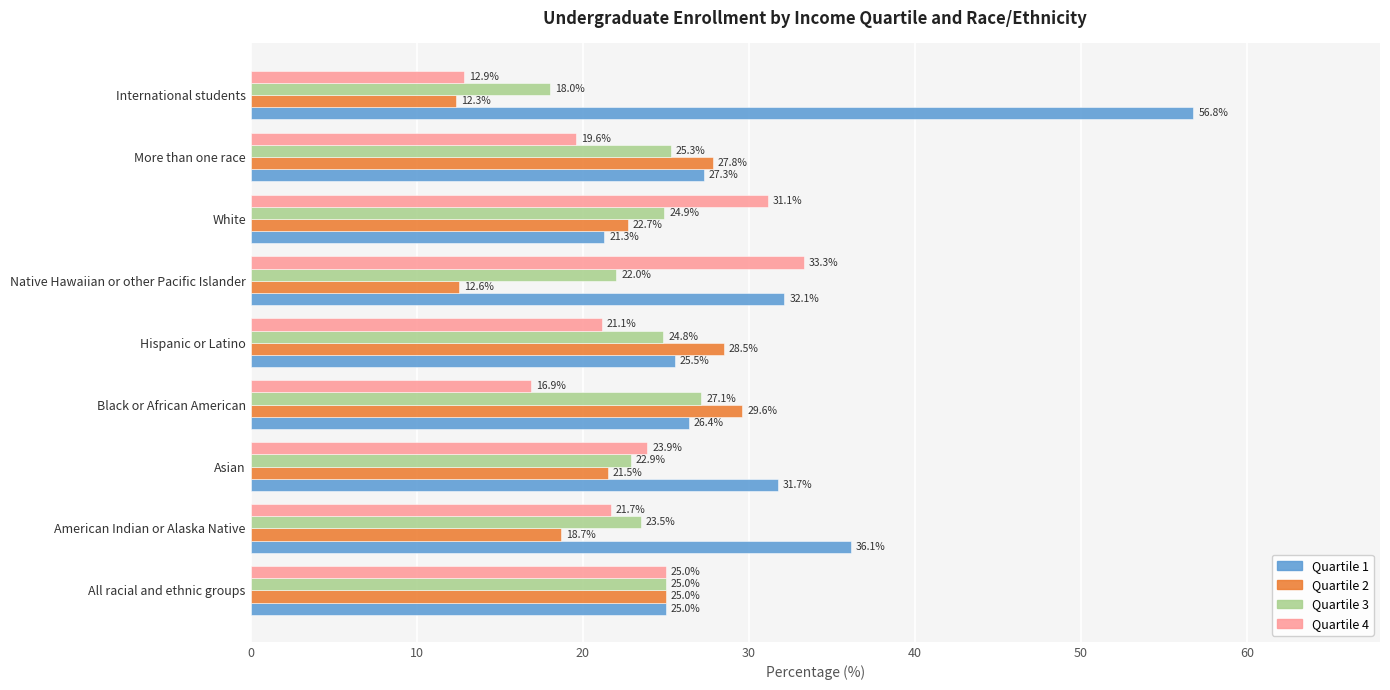

What is the total value across all series at More than one race?

100.0